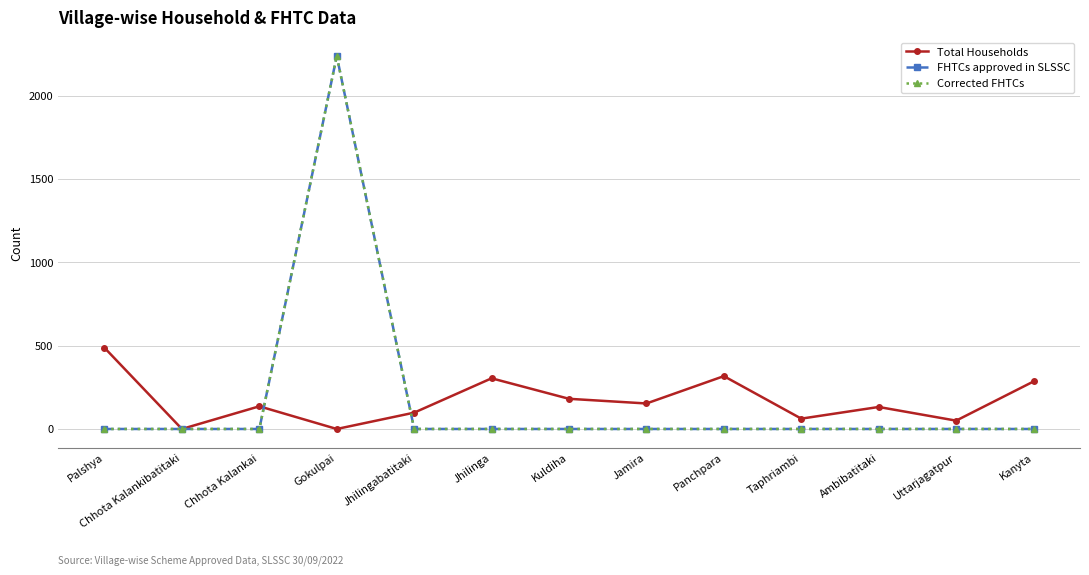

True or false: Total Households has more than 0 points higher than both neighbors.

True